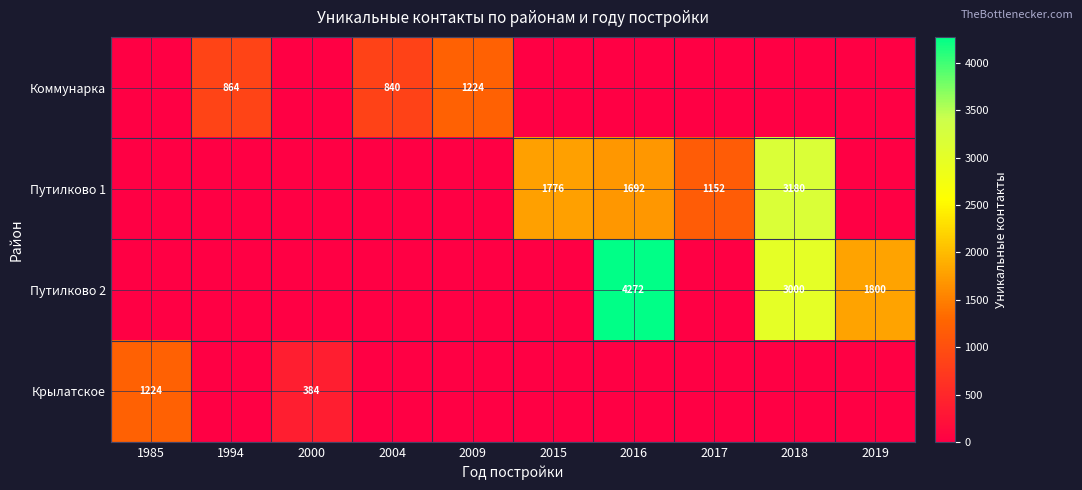

Which label corresponds to the smallest value in the chart?

1985